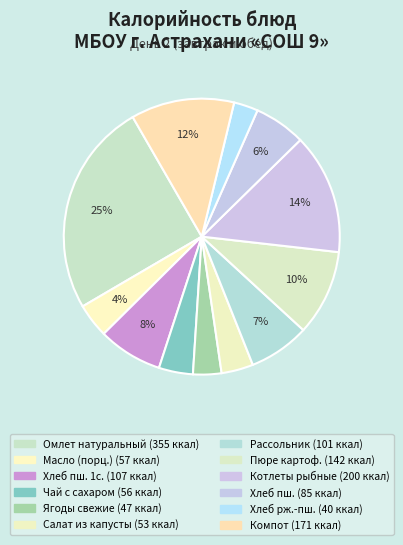

To the nearest percent, what is the average slice percentage?

8%